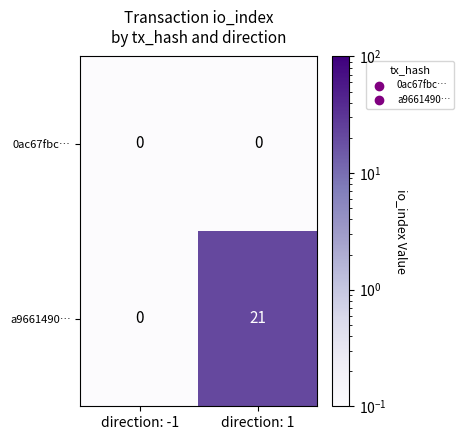

Rank the series at direction: 1 from highest to lowest value.

a9661490…, 0ac67fbc…